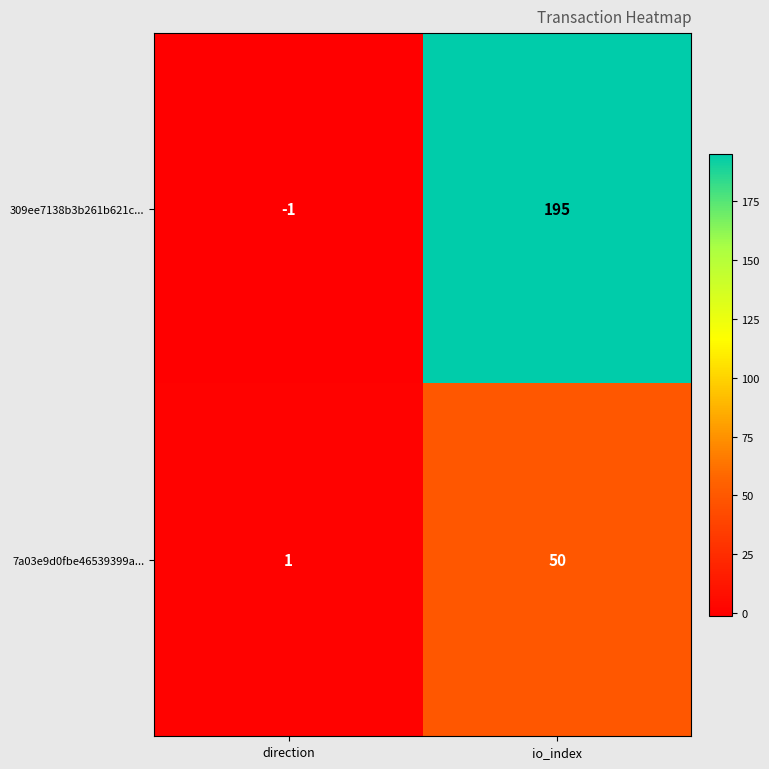

Rank the series at direction from lowest to highest value.

309ee7138b3b261b621c..., 7a03e9d0fbe46539399a...